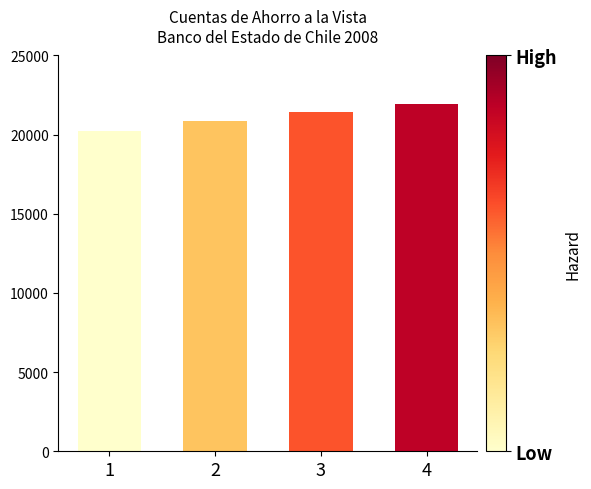

How many bars are there in total?

4